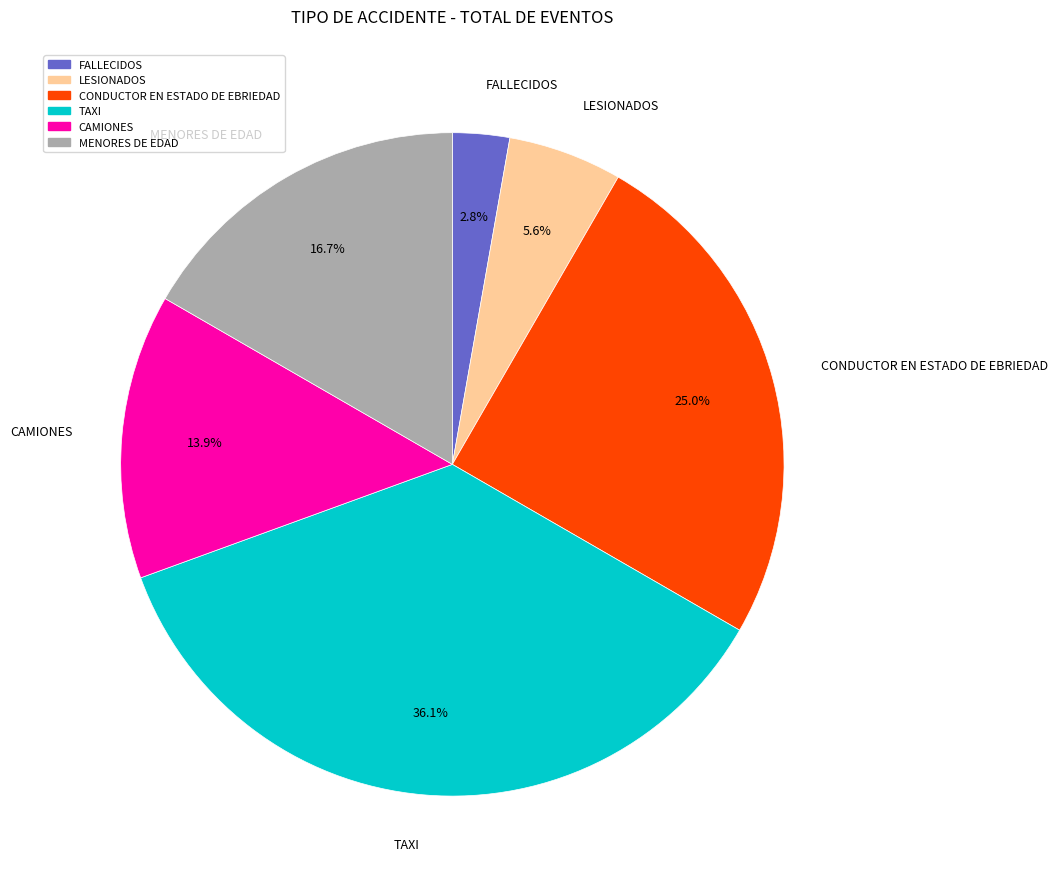

To the nearest percent, what portion does FALLECIDOS represent?

3%